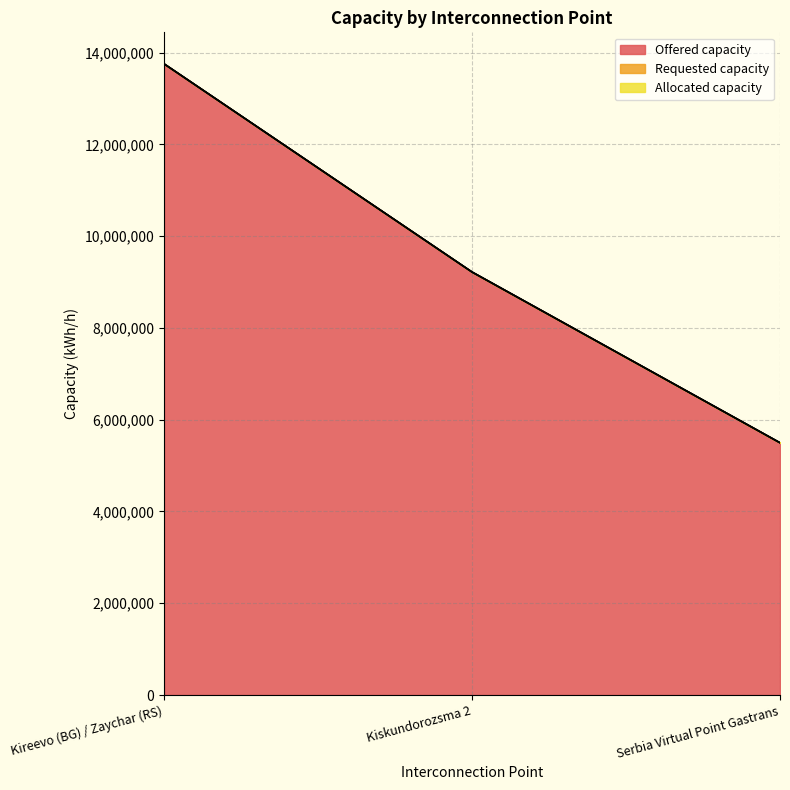

How many values in the Offered capacity series are below 9216209?

1